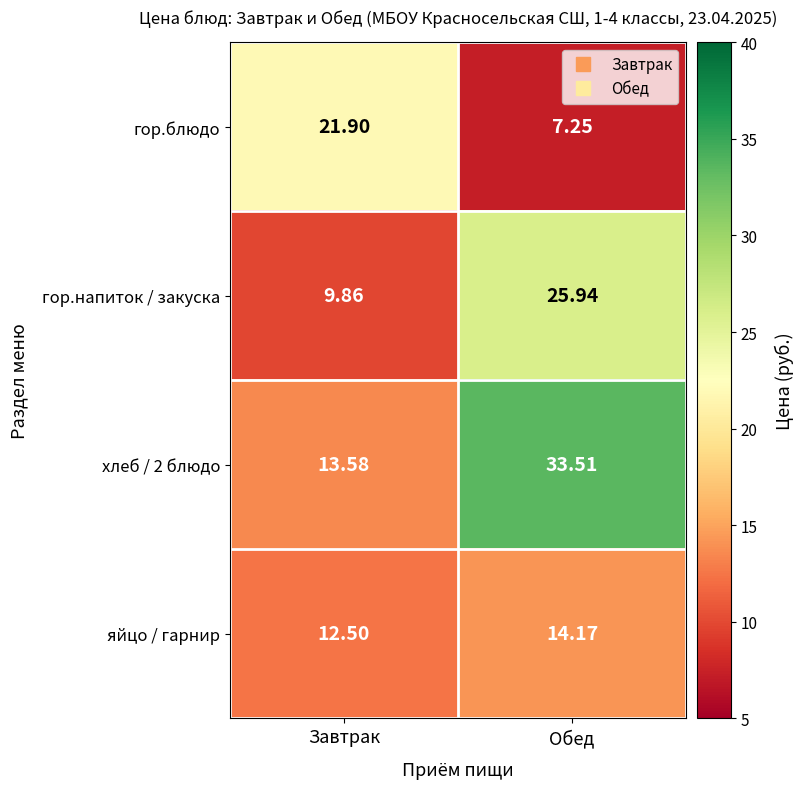

Rank the series by their maximum value, from highest to lowest.

хлеб / 2 блюдо, гор.напиток / закуска, гор.блюдо, яйцо / гарнир